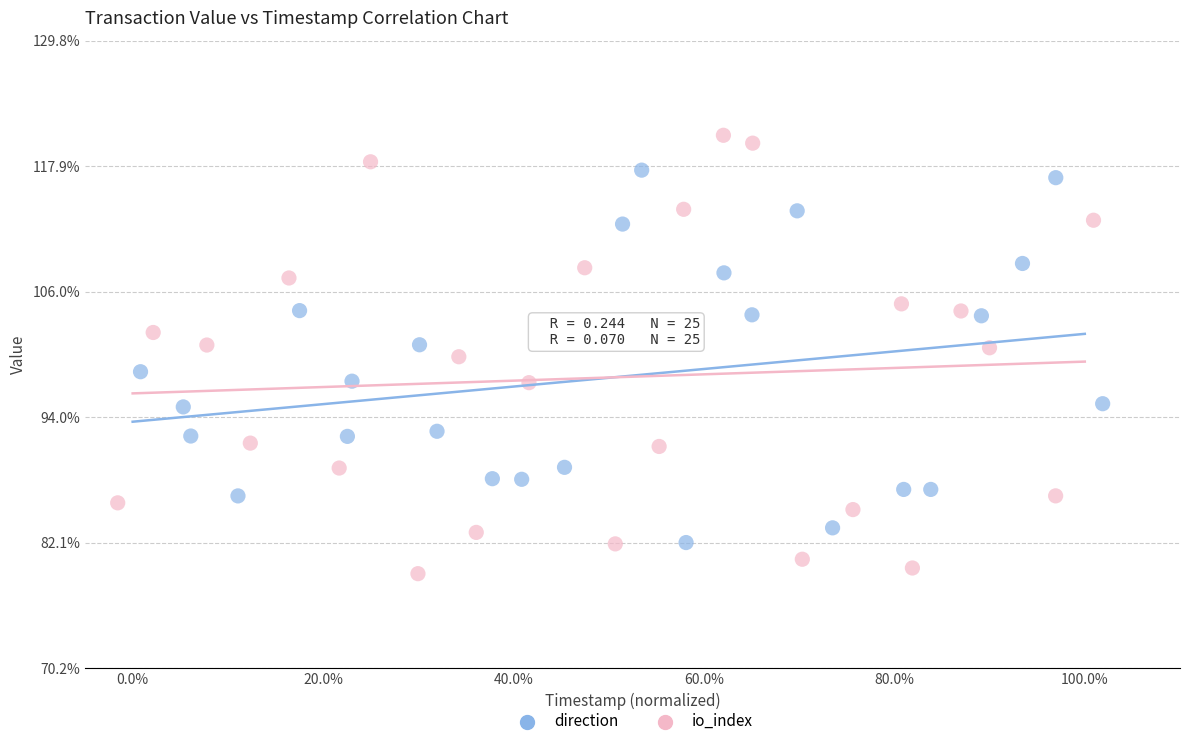

What are all the series names shown in the legend?

direction, io_index